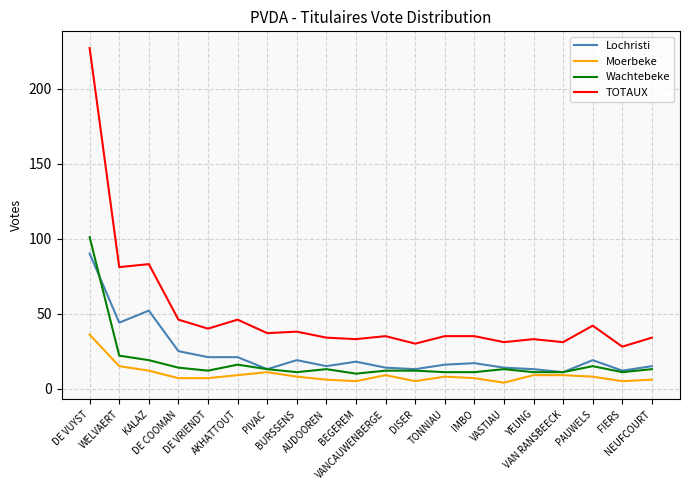

In TOTAUX, how many points are lower than both neighbors (excluding endpoints)?

8